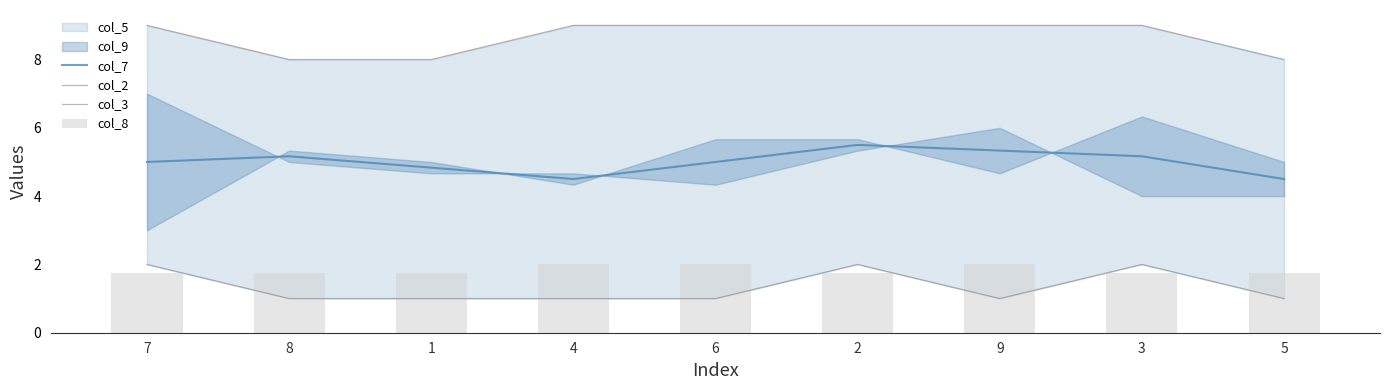

What is the smallest value displayed?

1.0